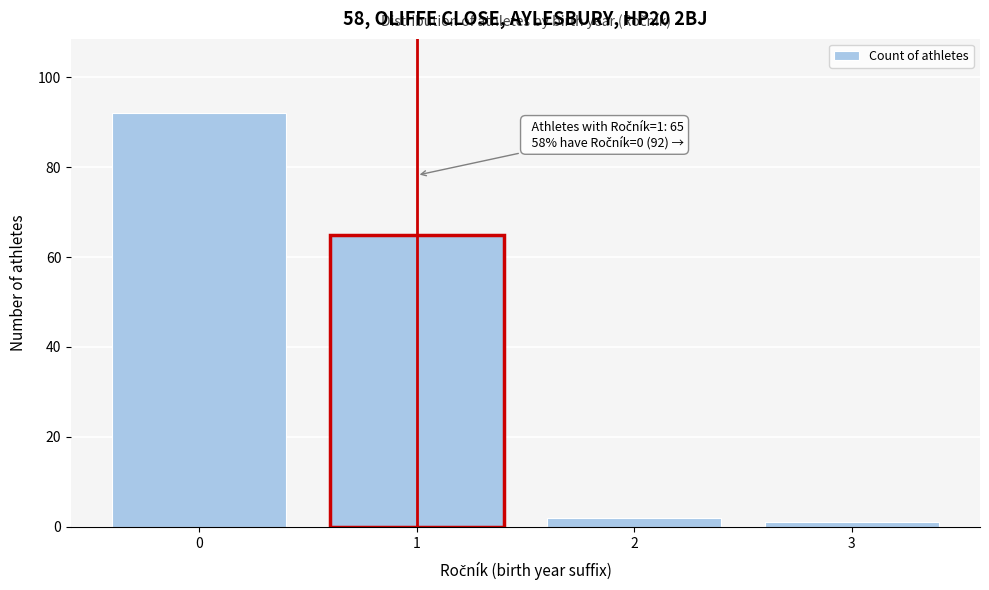

Reading right to left, extract all data points from this chart.

3=1	2=2	1=65	0=92